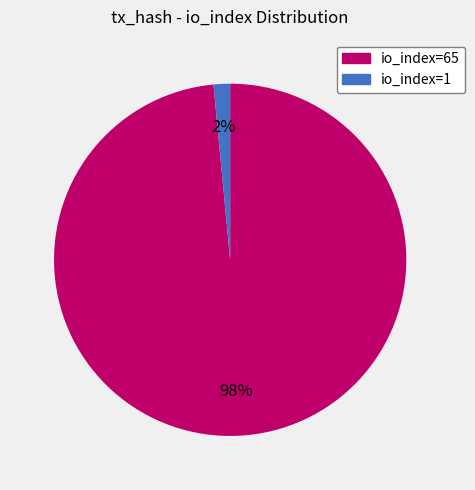

To the nearest percent, what is the combined percentage of io_index=65 and io_index=1?

100%